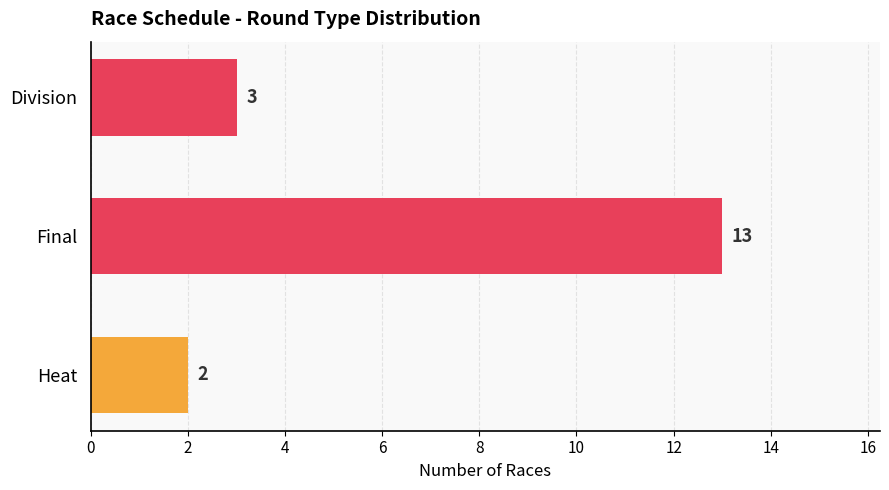

Rank the categories by value from highest to lowest.

Final, Division, Heat